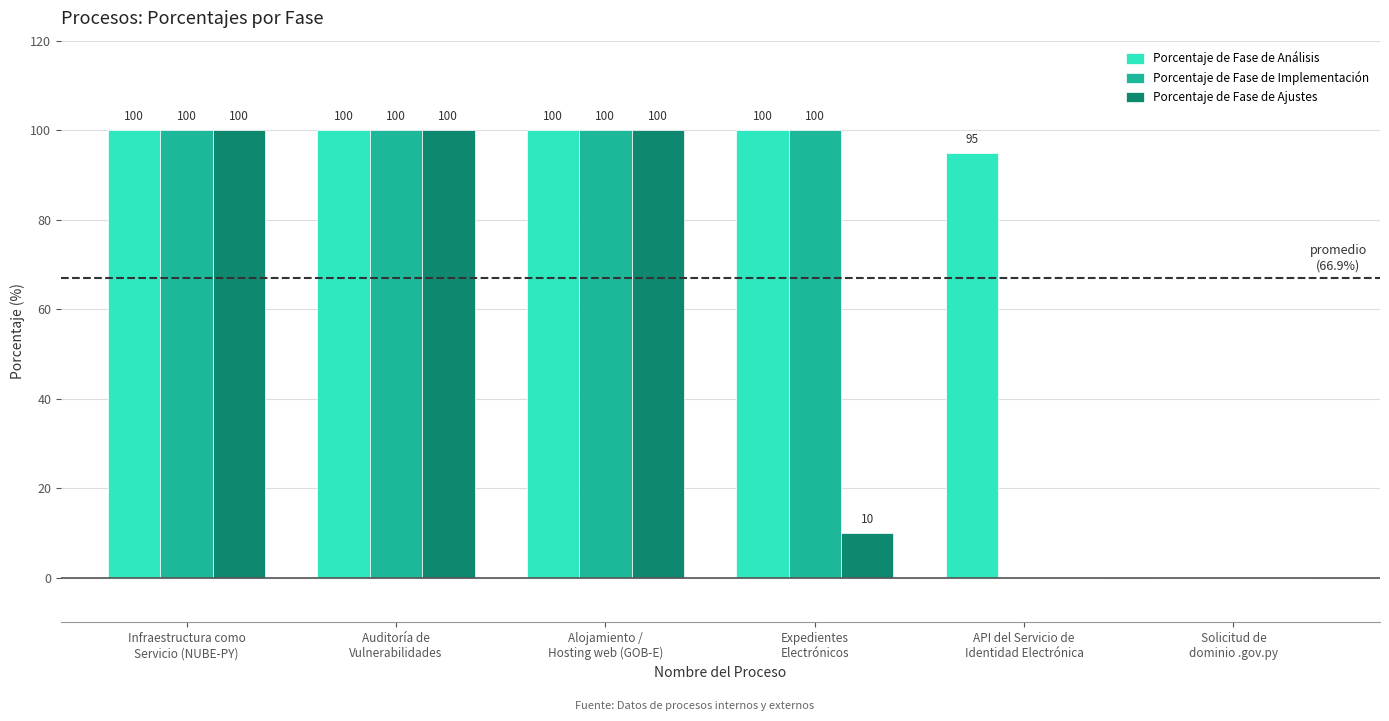

Which series has the largest total across all categories?

Porcentaje de Fase de Análisis